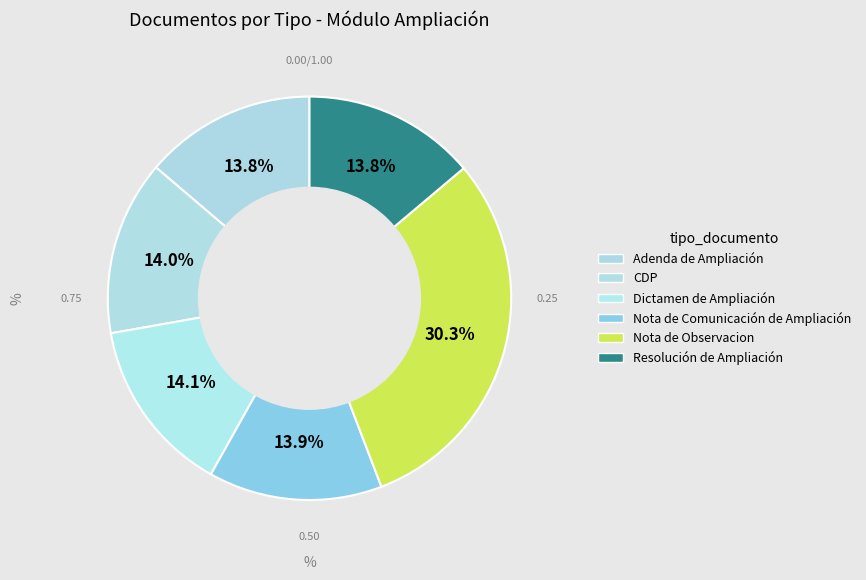

To the nearest percent, what is the difference between the largest and smallest slice percentages?

17%